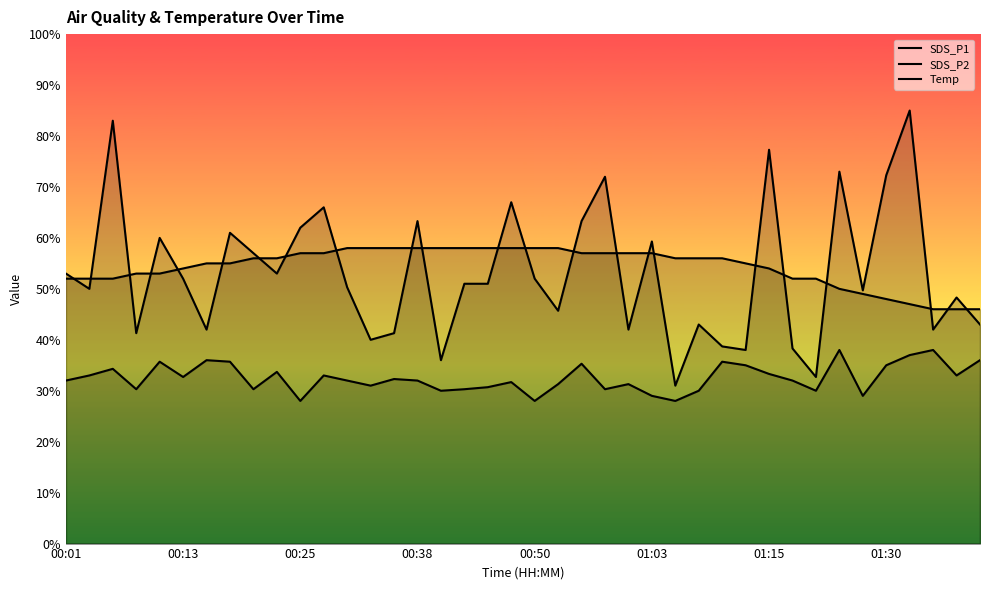

True or false: SDS_P1 has more than 1 interior local peaks.

True